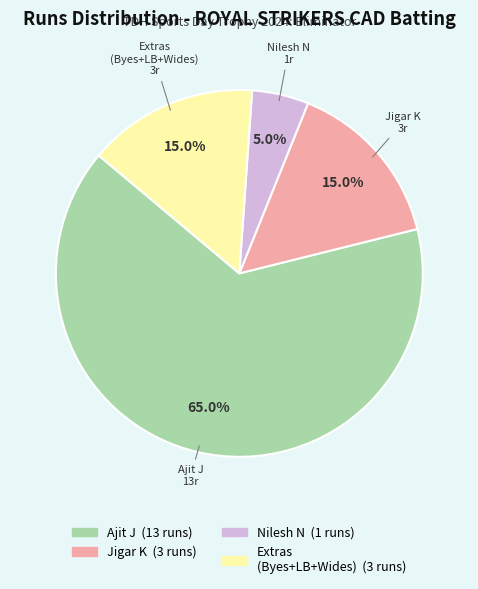

Is there a majority slice in this chart?

Yes